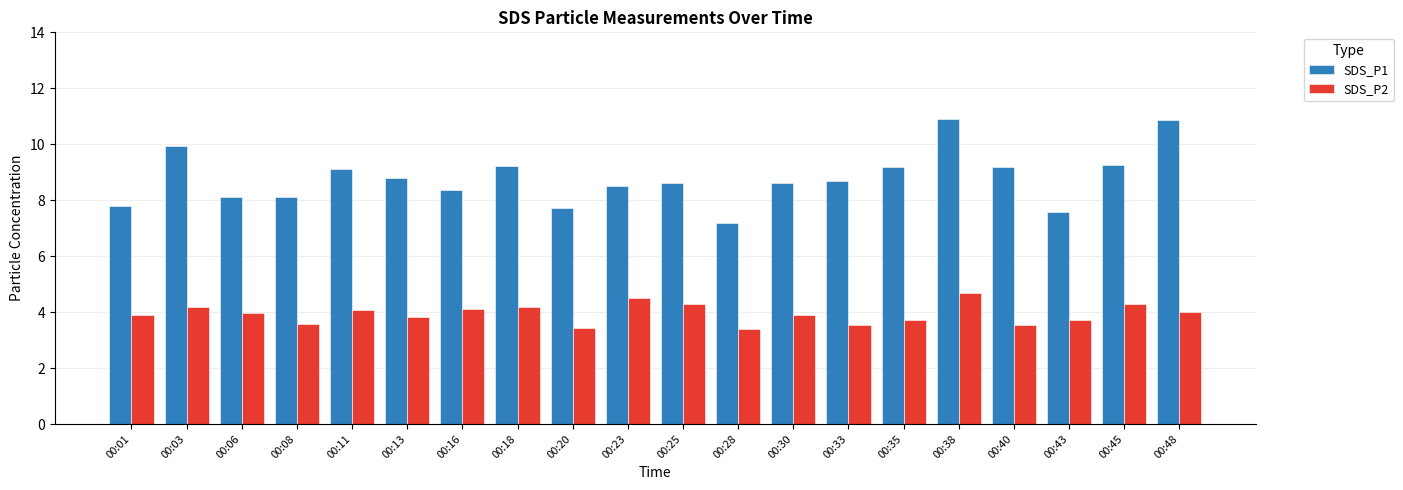

What is the value of the SDS_P1 bar at the 16th from the left?

10.9